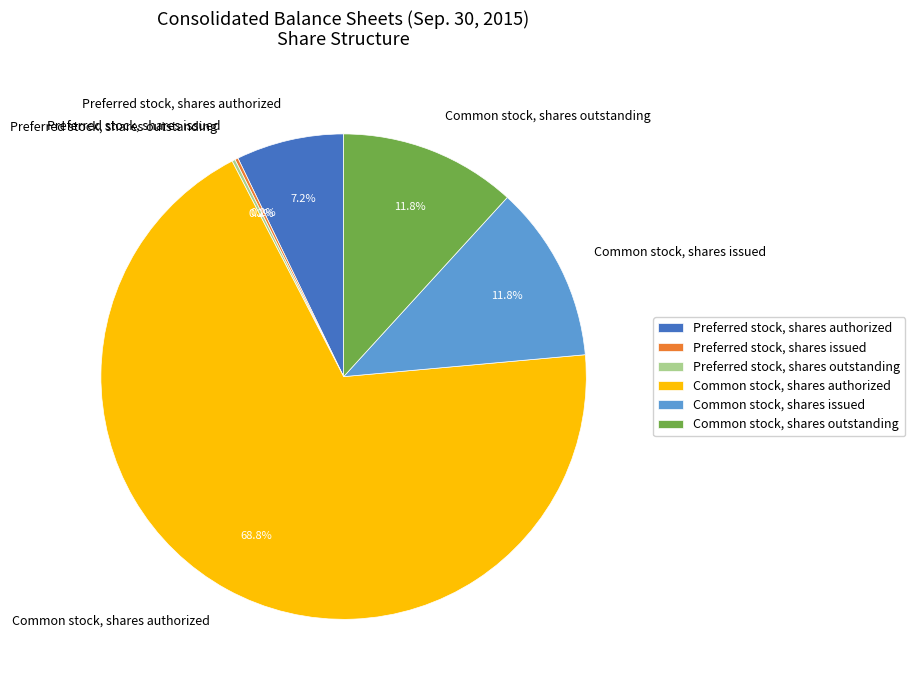

What is the largest slice in the pie chart?

Common stock, shares authorized